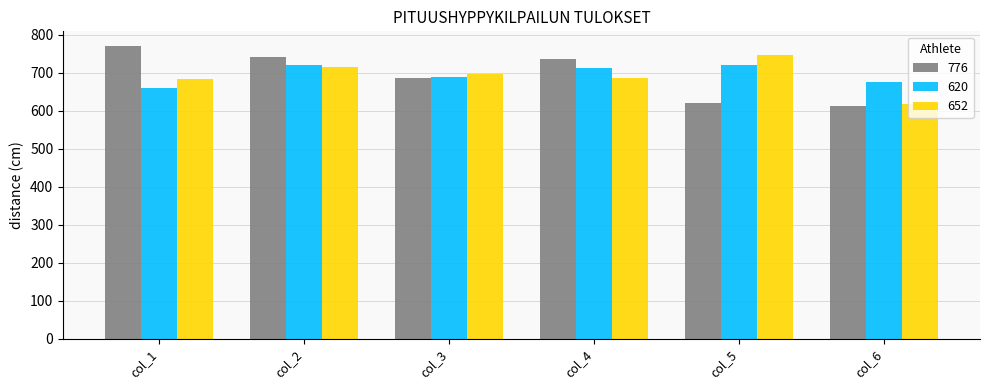

What is the difference between the highest and lowest values at col_4?

51